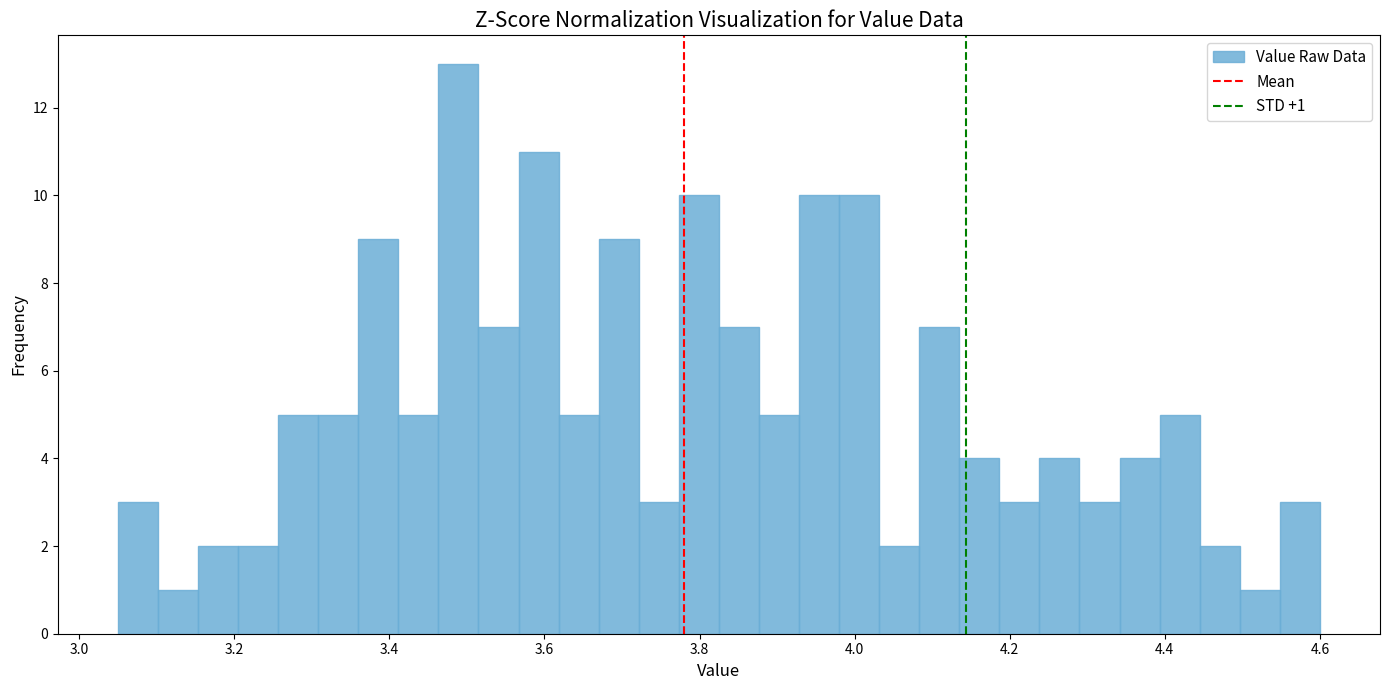

Around what value on the x-axis is the tallest bar? Give the approximate position of its centre, as read against the axis.

3.48